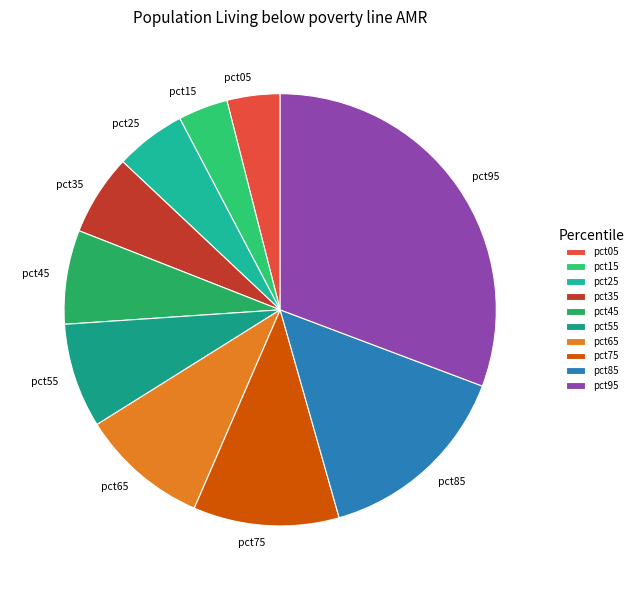

Does pct35 represent more than half of the total?

No